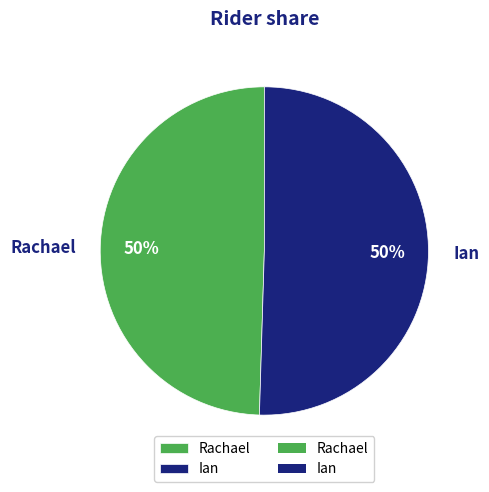

To the nearest percent, what percentage of the pie is Ian?

50%